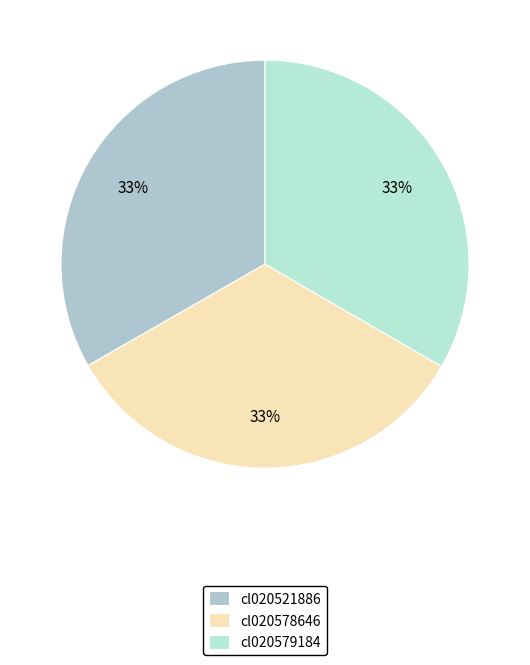

What percentage is NOT represented by cl020578646?

66.6%